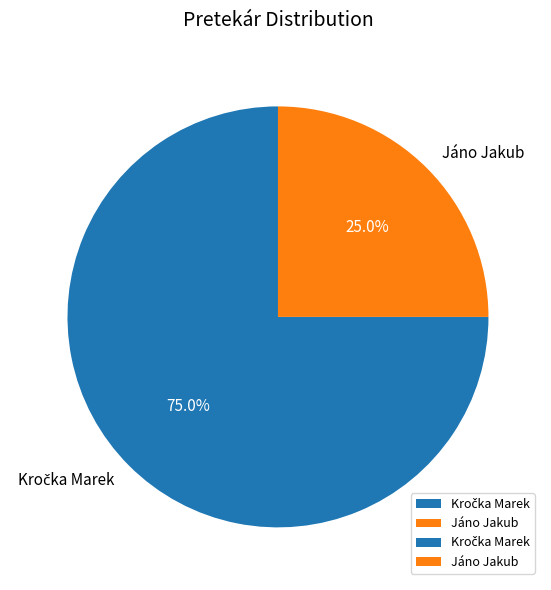

Does any single category account for the majority?

Yes